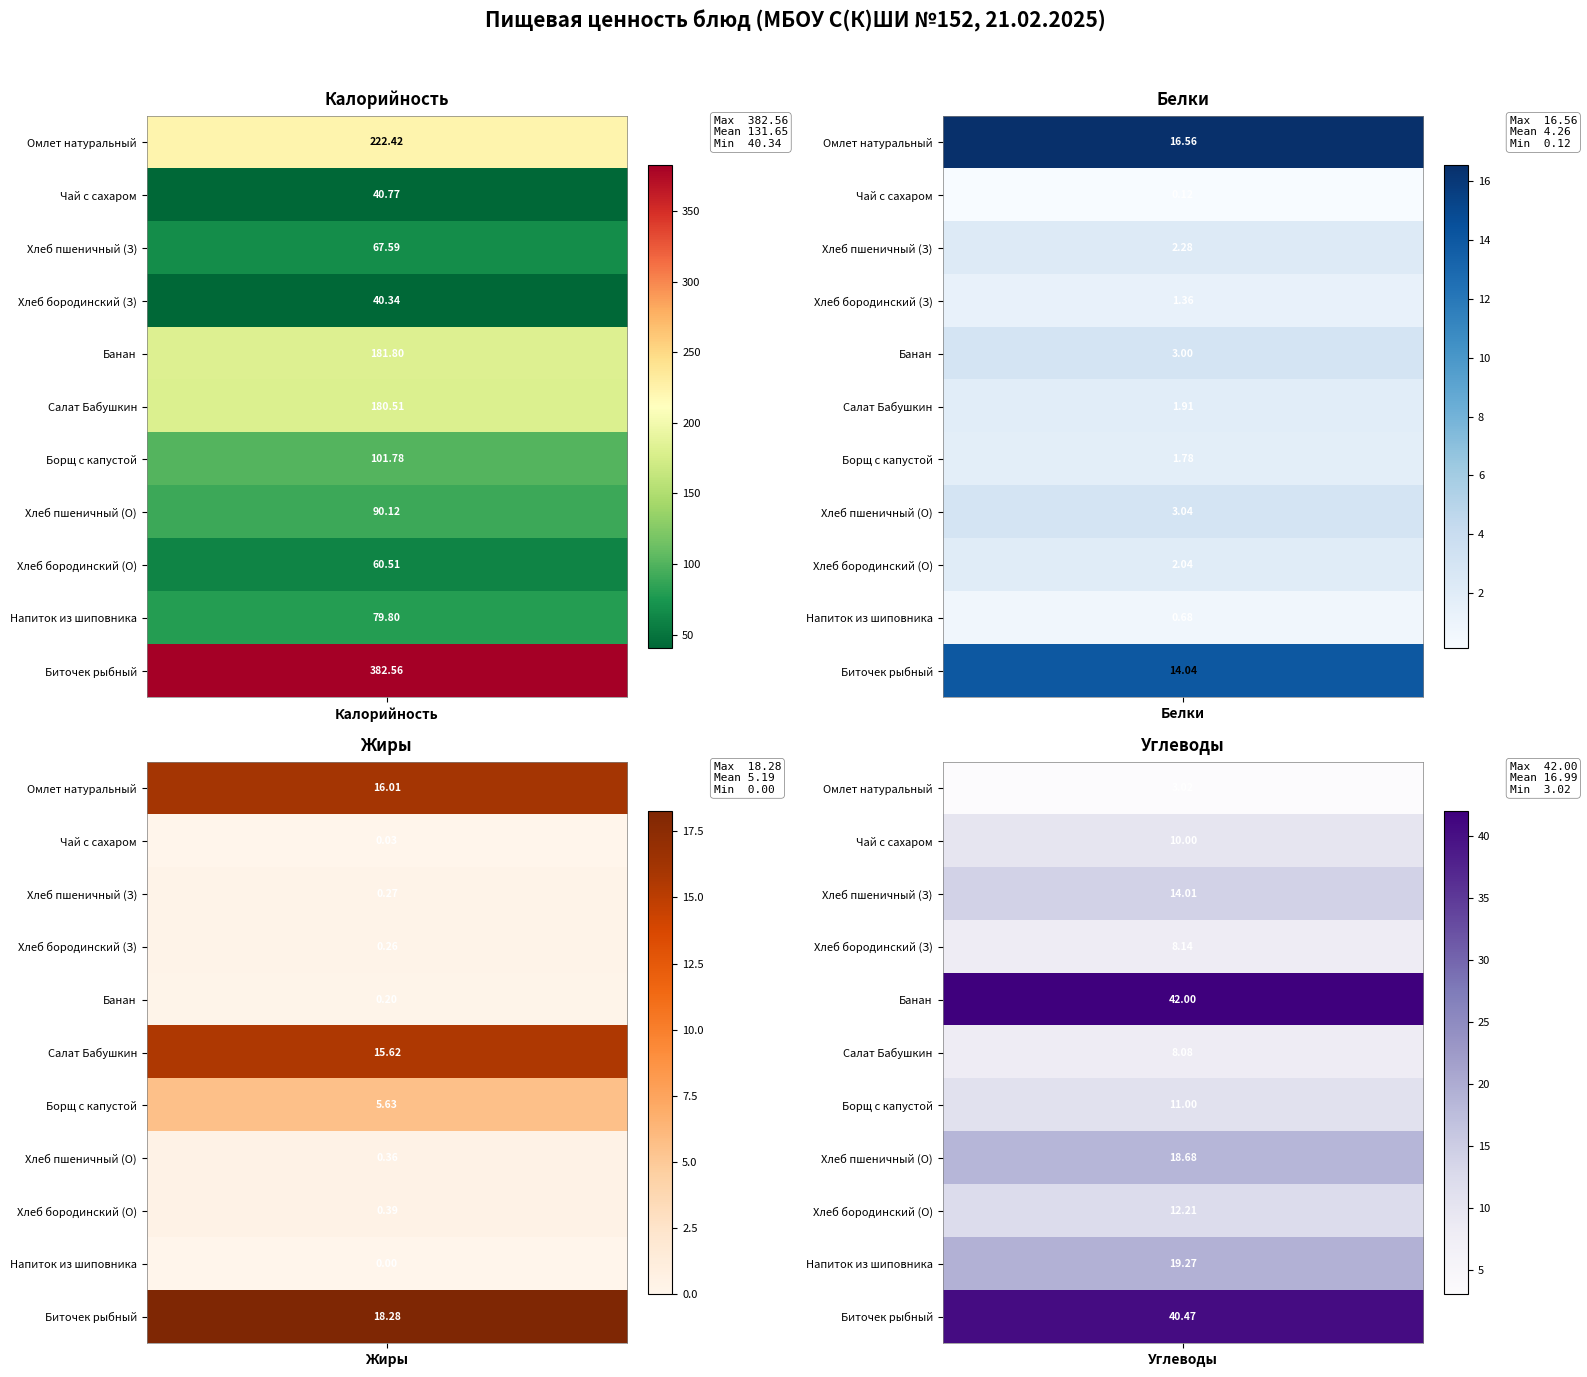

Reading left to right, list all the values displayed in this chart.

Омлет натуральный: 0=222.4	1=16.6	2=16.0	3=3.0
Чай с сахаром: 0=40.8	1=0.1	2=0.0	3=10.0
Хлеб пшеничный (З): 0=67.6	1=2.3	2=0.3	3=14.0
Хлеб бородинский (З): 0=40.3	1=1.4	2=0.3	3=8.1
Банан: 0=181.8	1=3.0	2=0.2	3=42.0
Салат Бабушкин: 0=180.5	1=1.9	2=15.6	3=8.1
Борщ с капустой: 0=101.8	1=1.8	2=5.6	3=11.0
Хлеб пшеничный (О): 0=90.1	1=3.0	2=0.4	3=18.7
Хлеб бородинский (О): 0=60.5	1=2.0	2=0.4	3=12.2
Напиток из шиповника: 0=79.8	1=0.7	2=0.0	3=19.3
Биточек рыбный: 0=382.6	1=14.0	2=18.3	3=40.5